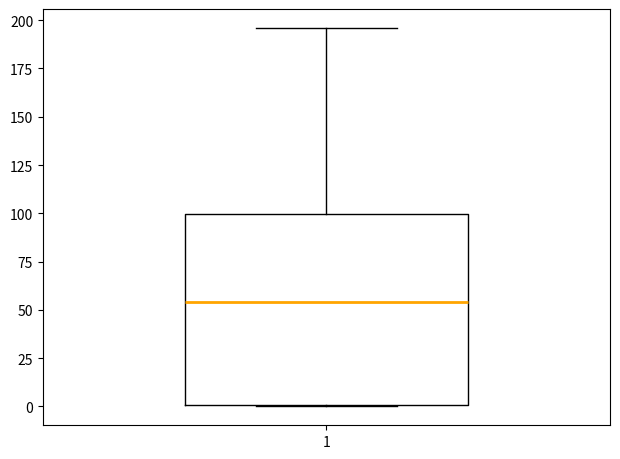

Read this box plot against the y-axis: the position of the median line, the range covered by the box, and the ends of both whiskers. The values are not printed on the chart, so give them approximately, as read against the axis.

median 55, box 0 to 100, whiskers 0 to 195